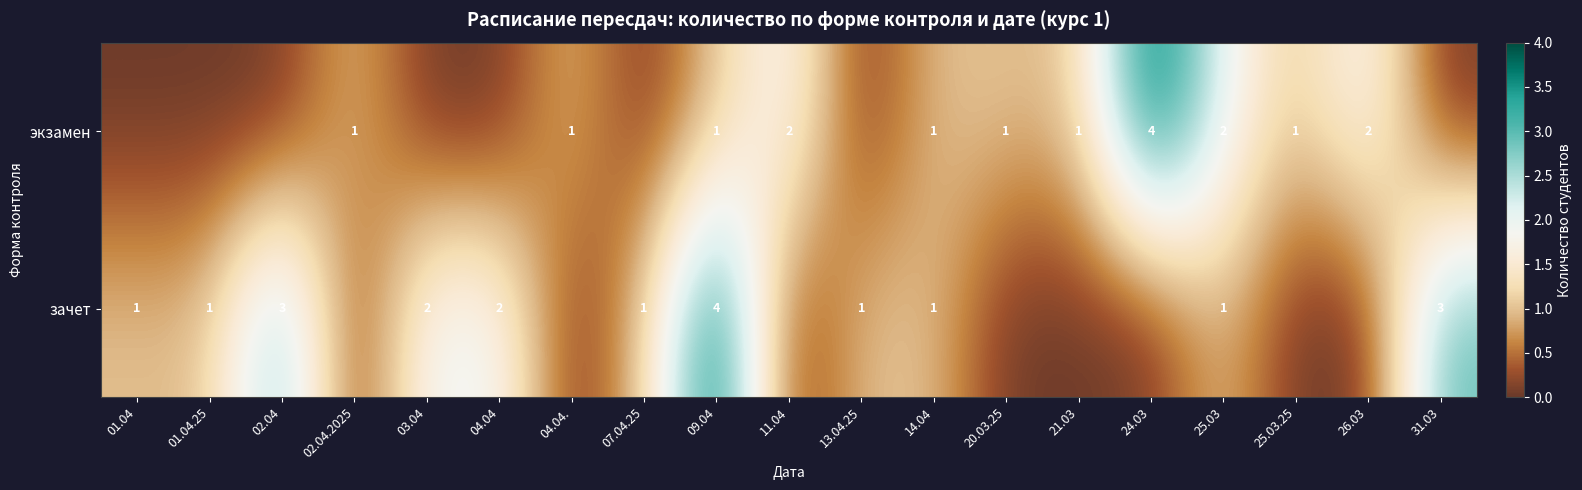

Which category has the lowest value across all series?

01.04